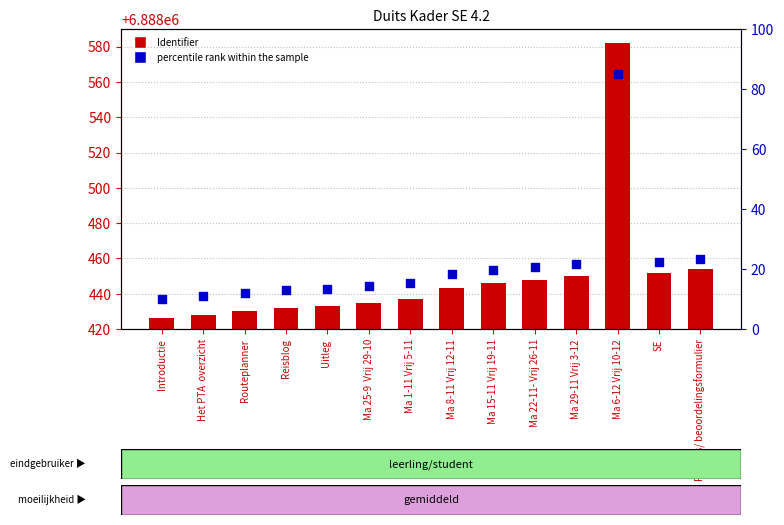

Which series has the largest Y range (max minus min)?

Identifier (bar)